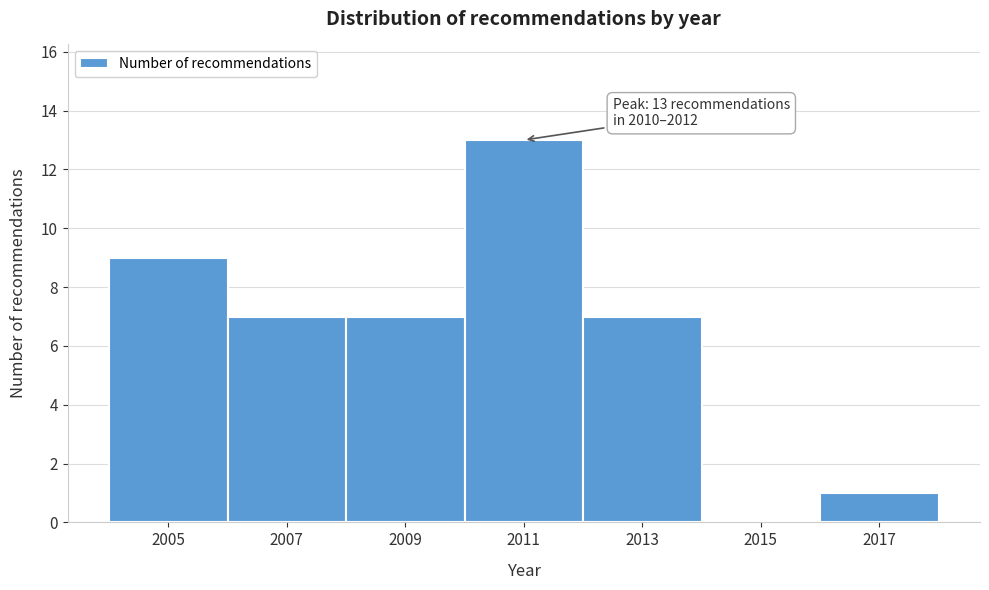

Which range on the x-axis has the tallest bar?

2010 to 2012